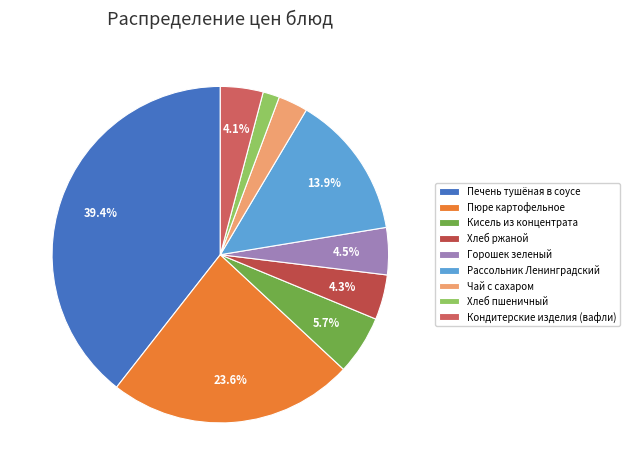

To the nearest percent, what portion does Хлеб ржаной represent?

4%